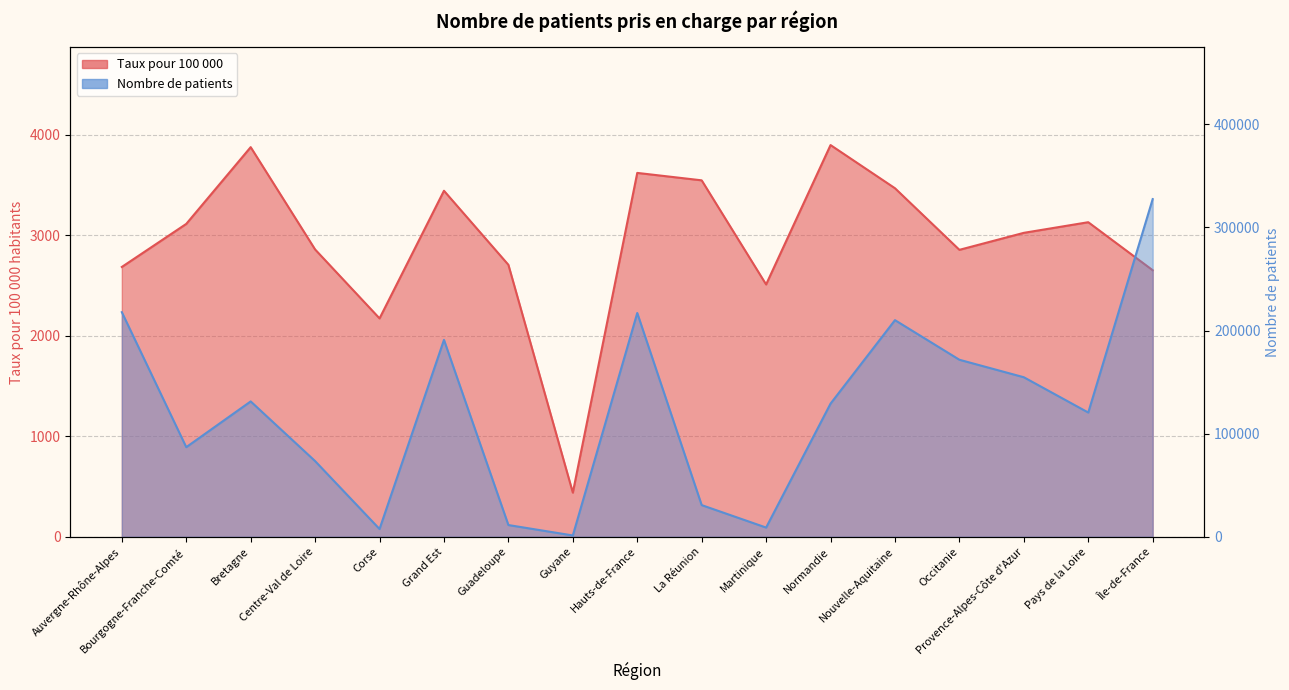

What position from the left is Normandie?

12